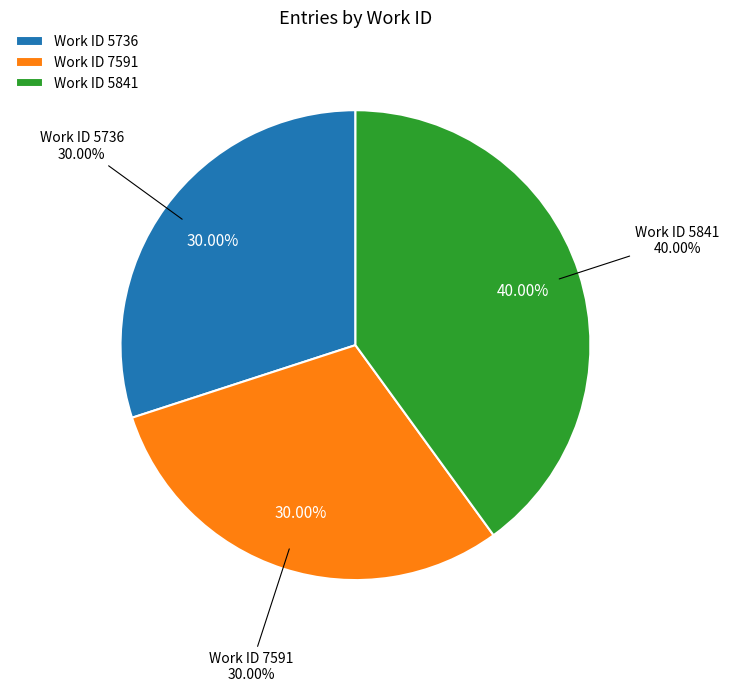

Does 3 represent more than half of the total?

No